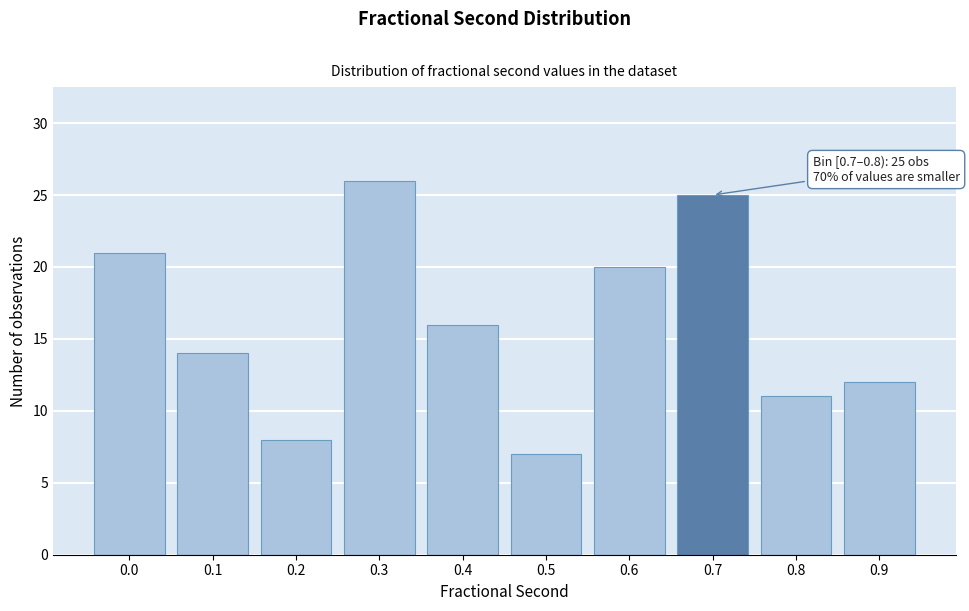

Reading left to right, what are all the values shown in this chart?

21	14	8	26	16	7	20	25	11	12